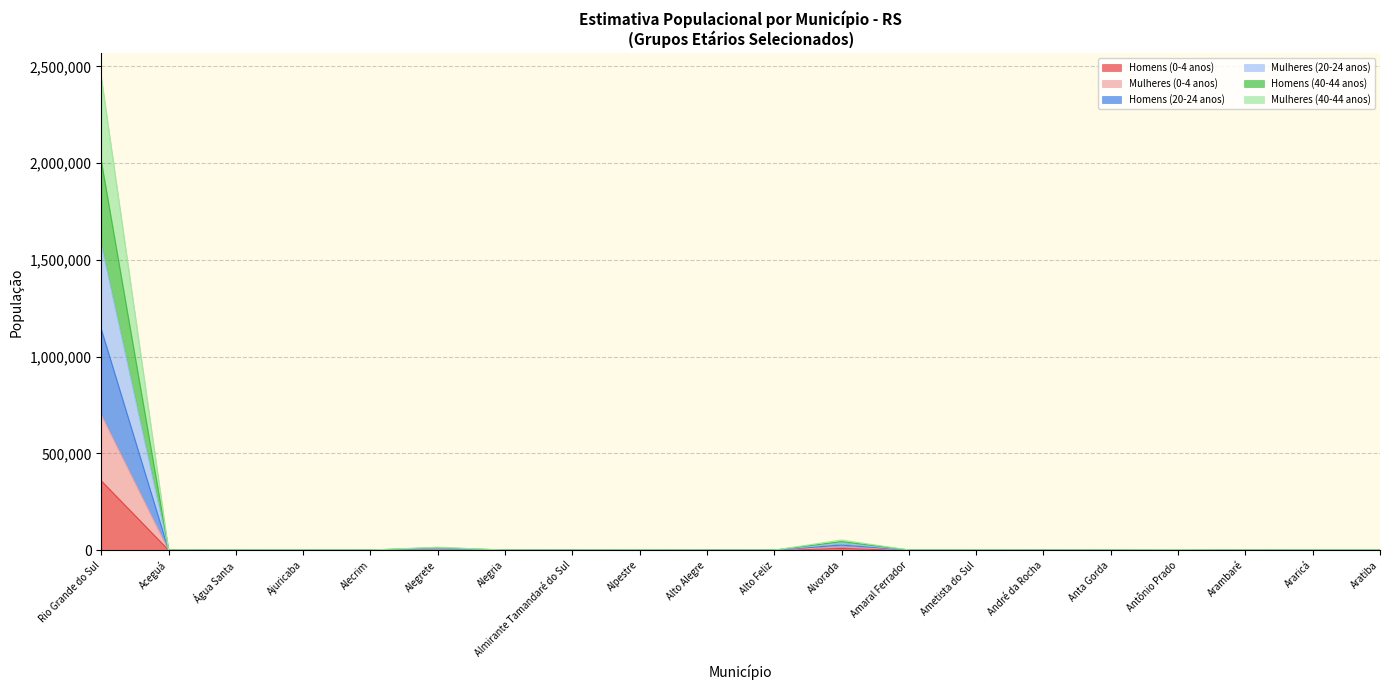

True or false: Homens (0-4 anos) has a value of 517188 at Rio Grande do Sul.

False